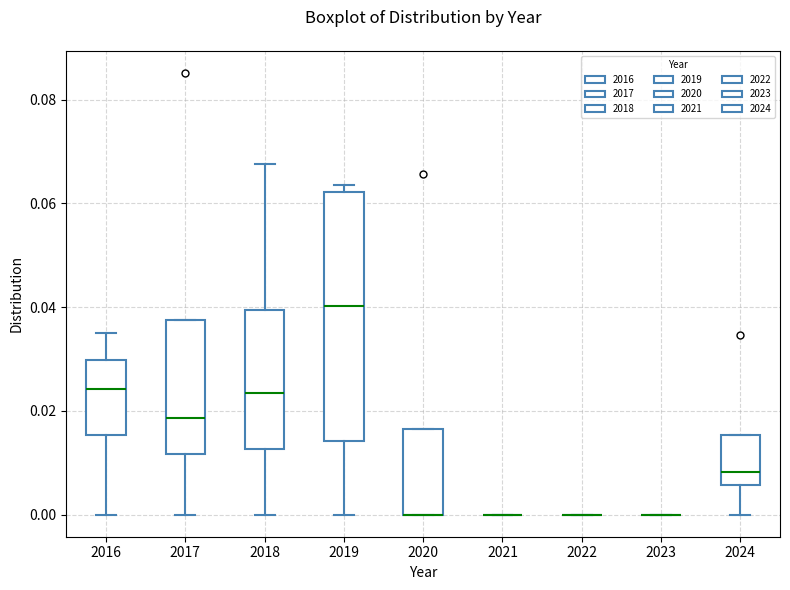

Which box is the tallest, from its lower edge to its upper edge?

2019